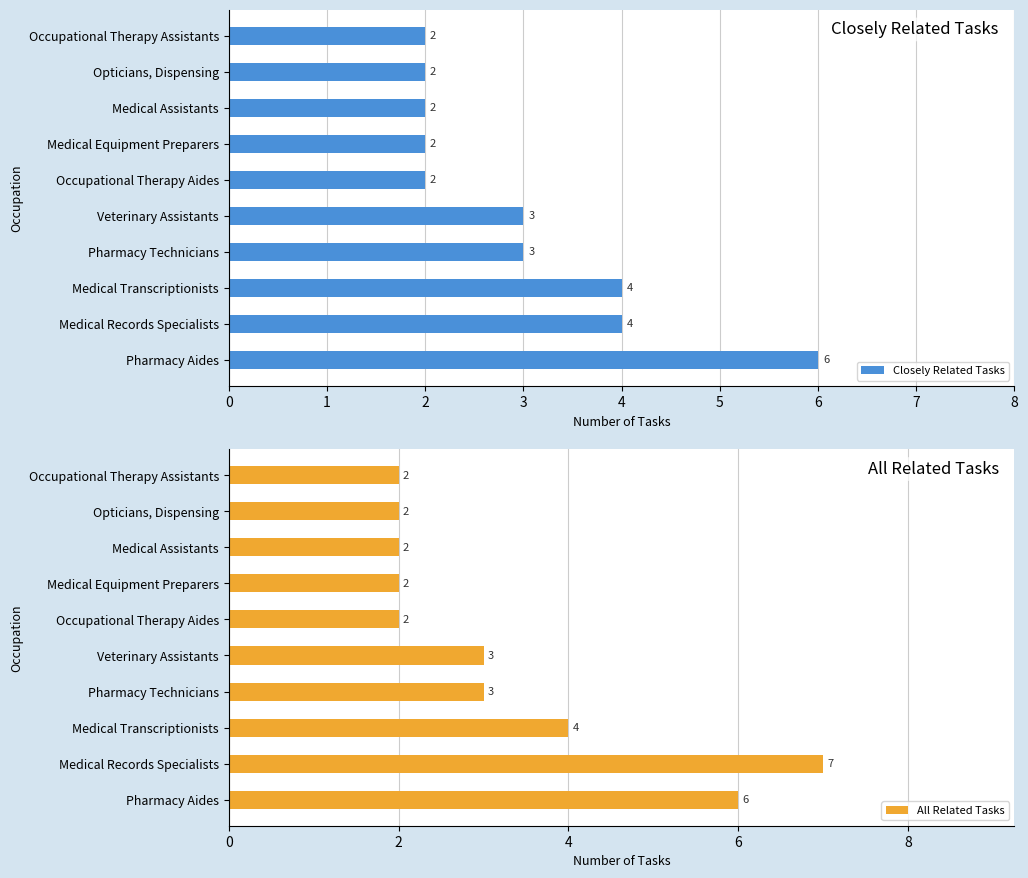

How many data points in All Related Tasks are less than 3?

5